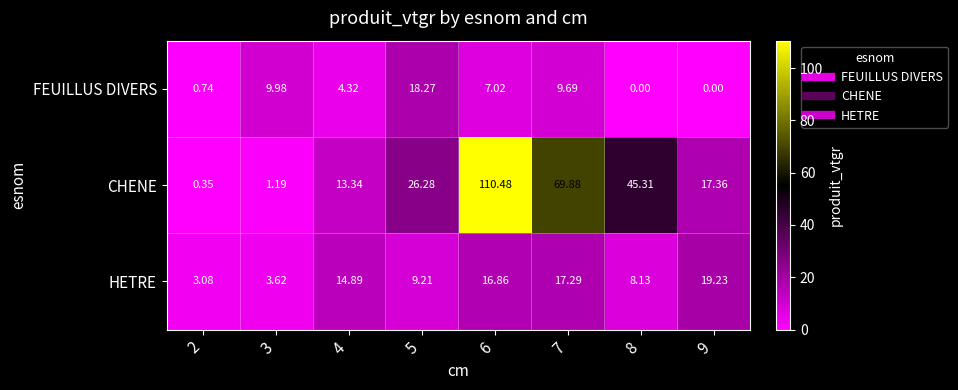

Which series changed the most between 2 and 4?

CHENE